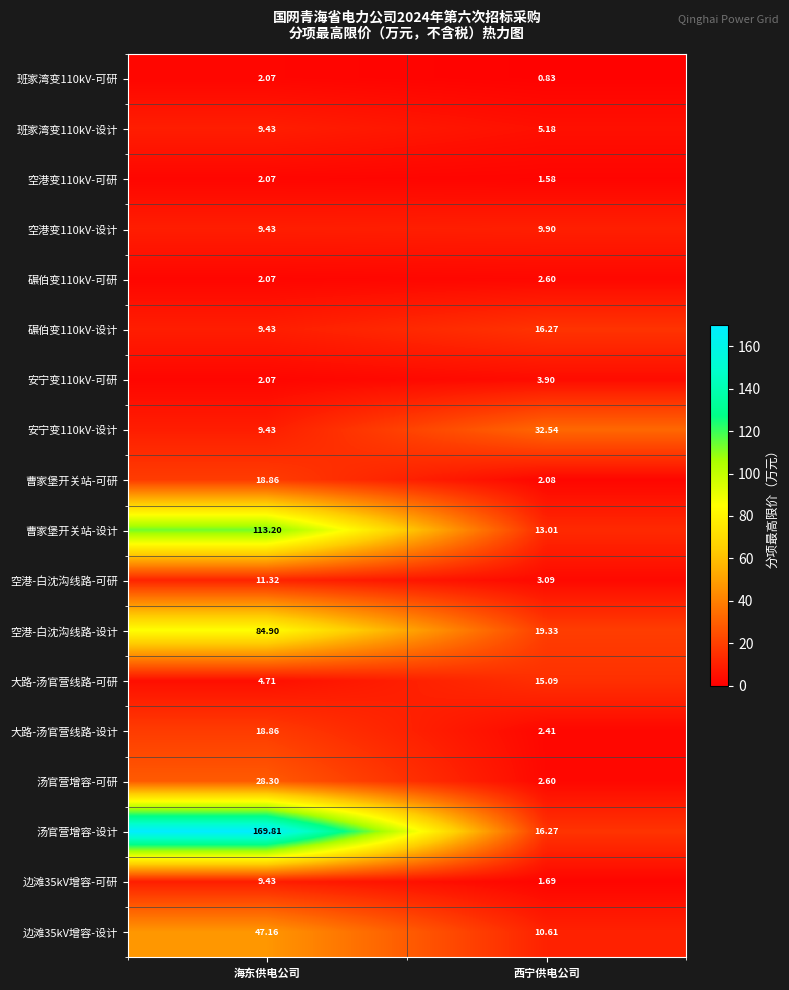

At which category is the sum across all series the highest?

海东供电公司